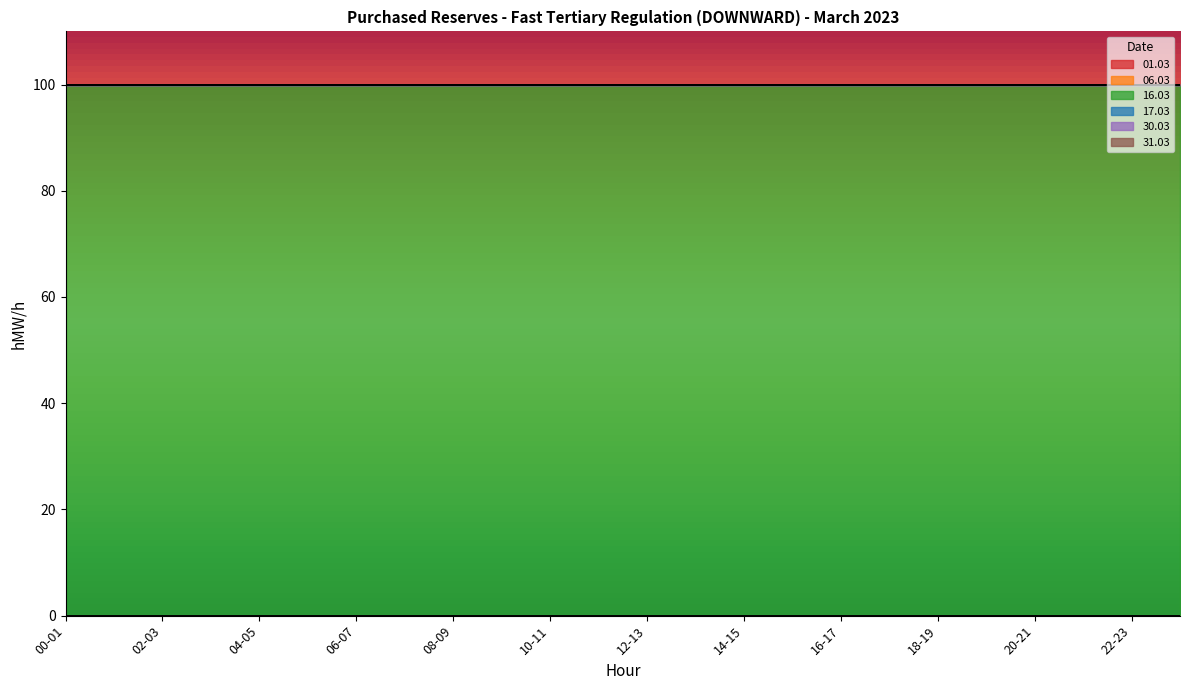

The 01.03 series shows 0 at 06-07. True or false?

True